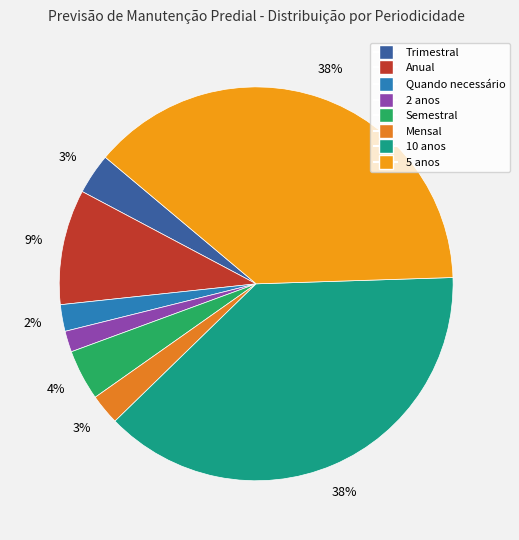

What is the change in value from Quando necessário to 2 anos?

-28.3